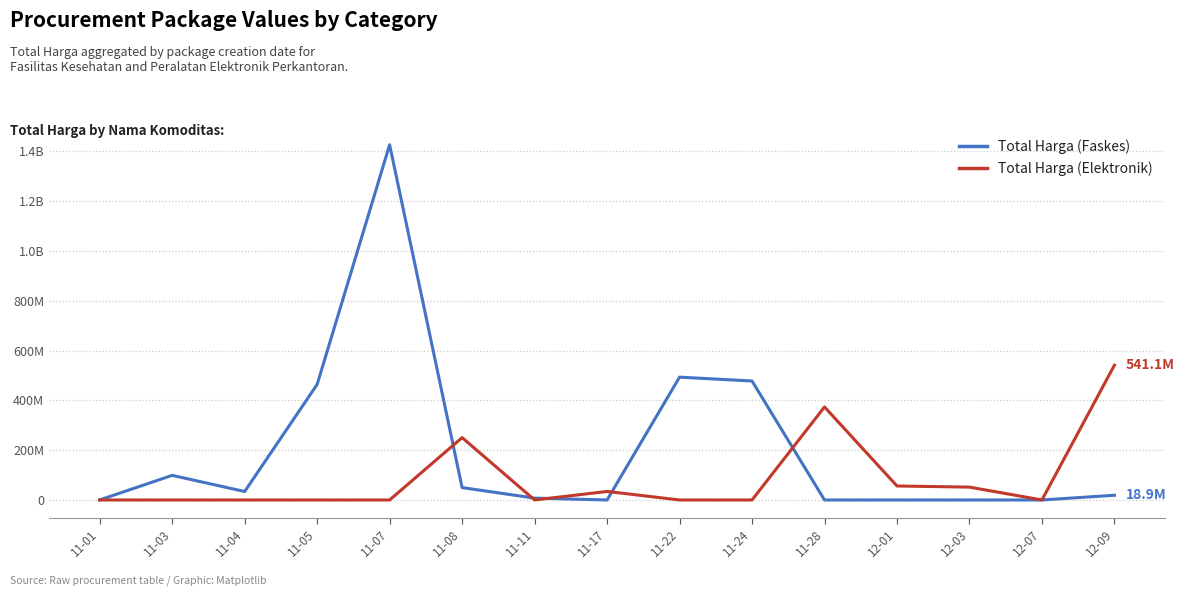

Reading left to right, list all the values displayed in this chart.

Total Harga (Faskes): 333600	98772570	34000000	464002100	1425867900	49730040	7401240	0	493000000	477600000	0	0	0	0	18900000
Total Harga (Elektronik): 0	0	0	0	0	250350000	0	34292000	0	0	373404000	56152800	51601000	0	541071000